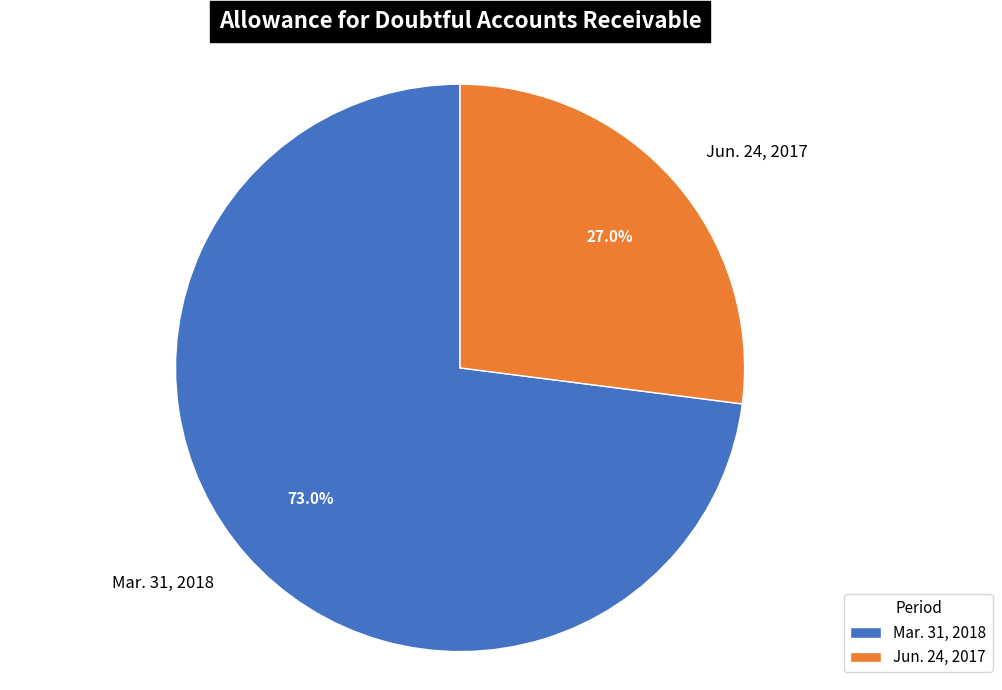

Does Jun. 24, 2017 account for over 50% of the chart?

No